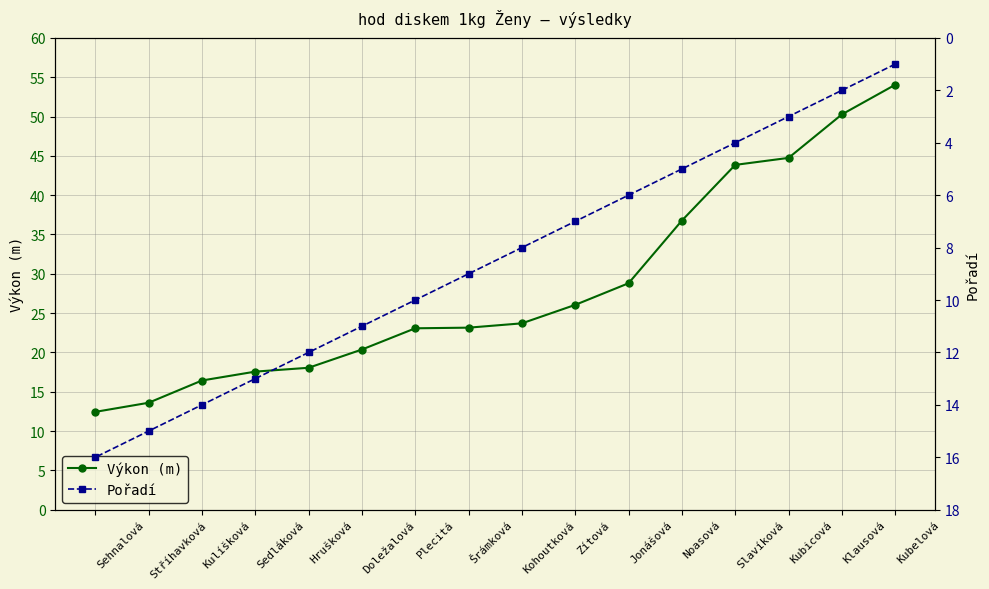

What is the difference between the maximum and minimum values in the Pořadí series?

15.0